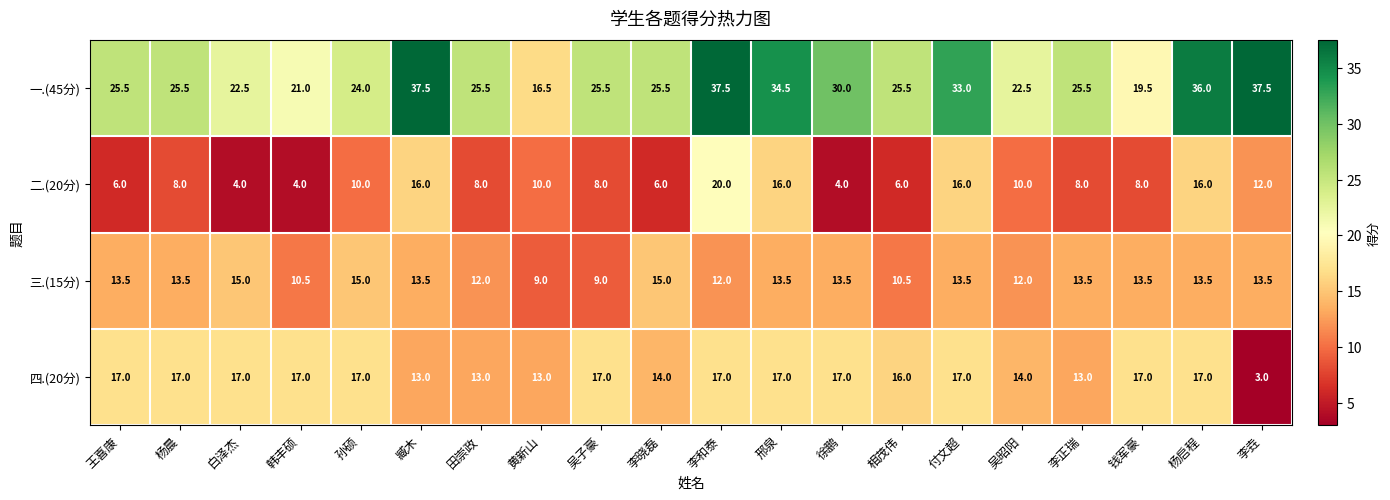

Which series changed the most between 臧木 and 吴子豪?

一.(45分)